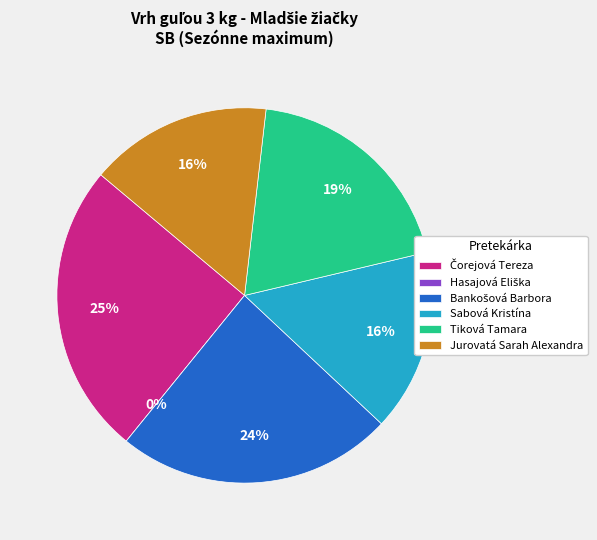

Is it true that Sabová Kristína is 16% of the pie?

True